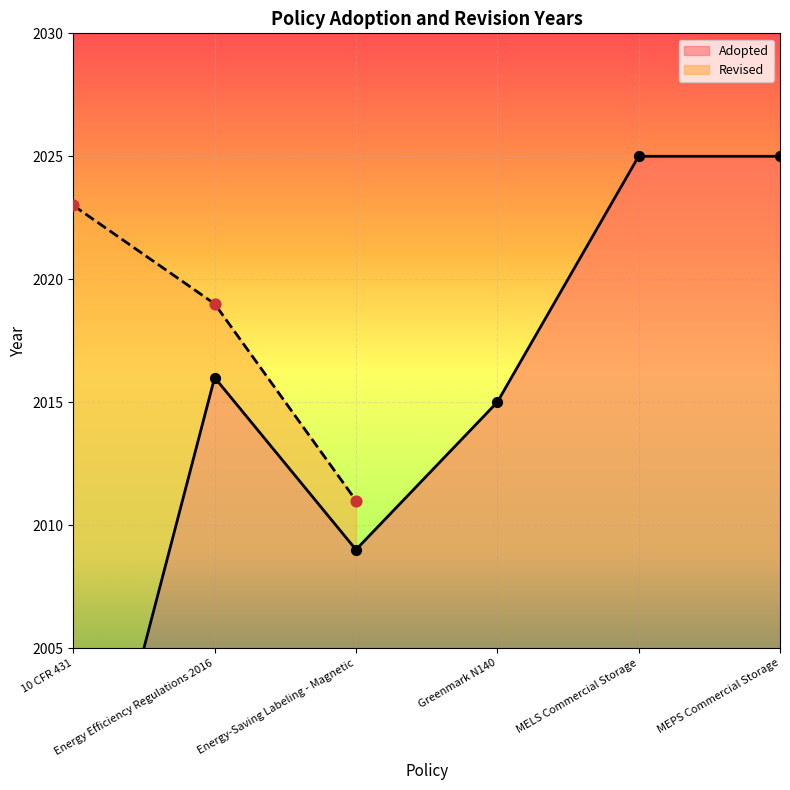

Which has a higher value, Greenmark N140 or Energy-Saving Labeling - Magnetic?

Greenmark N140